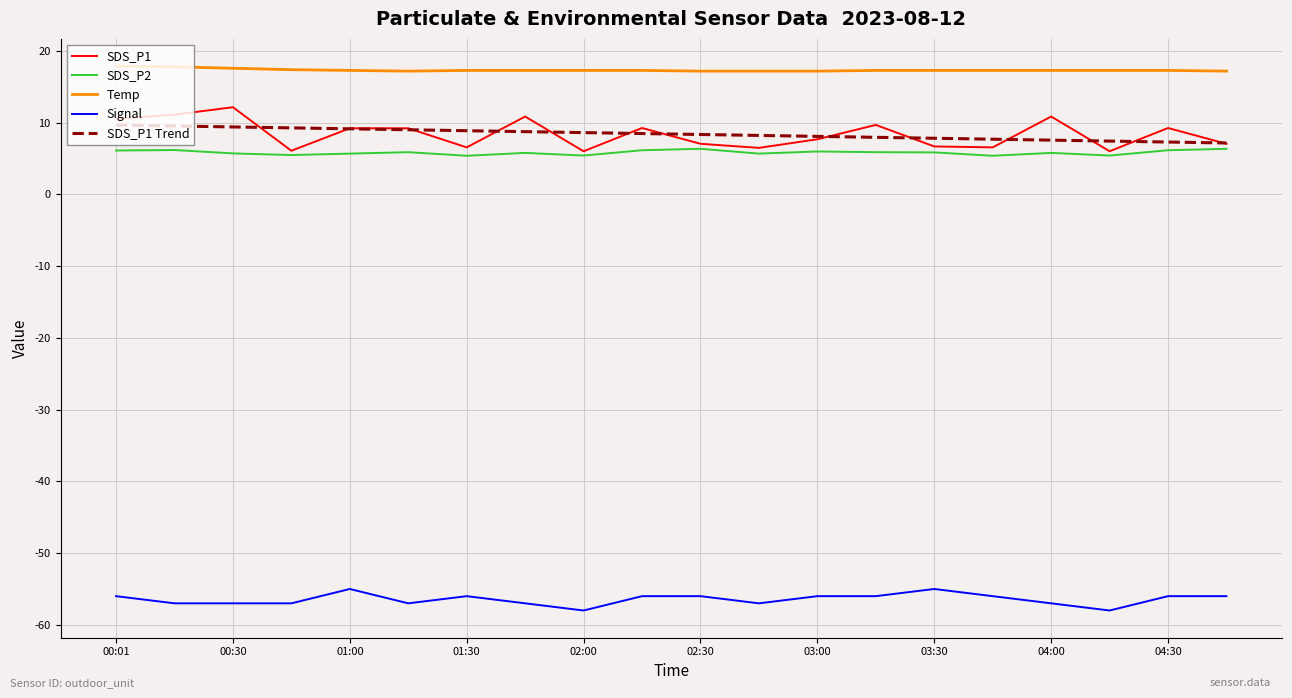

True or false: SDS_P1 Trend and Signal intersect in this chart.

False